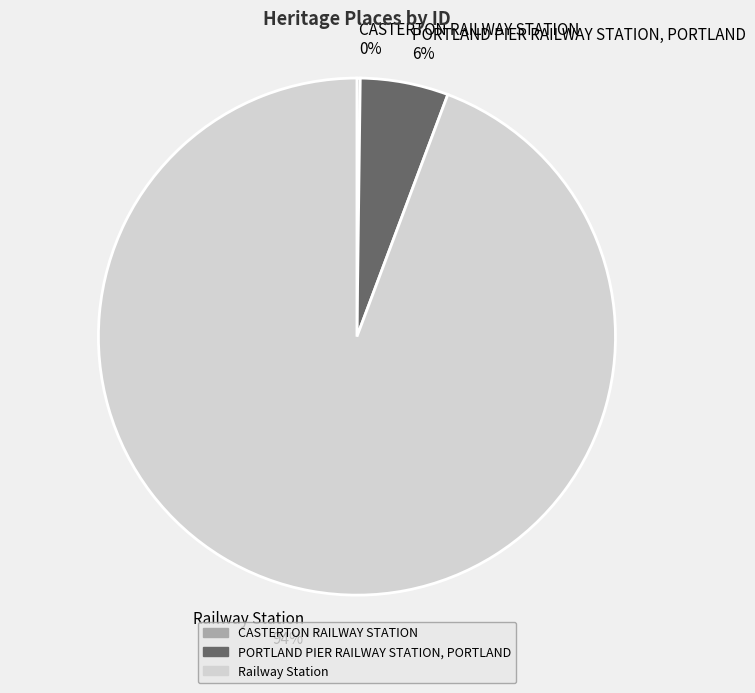

What is the largest slice in the pie chart?

Railway Station